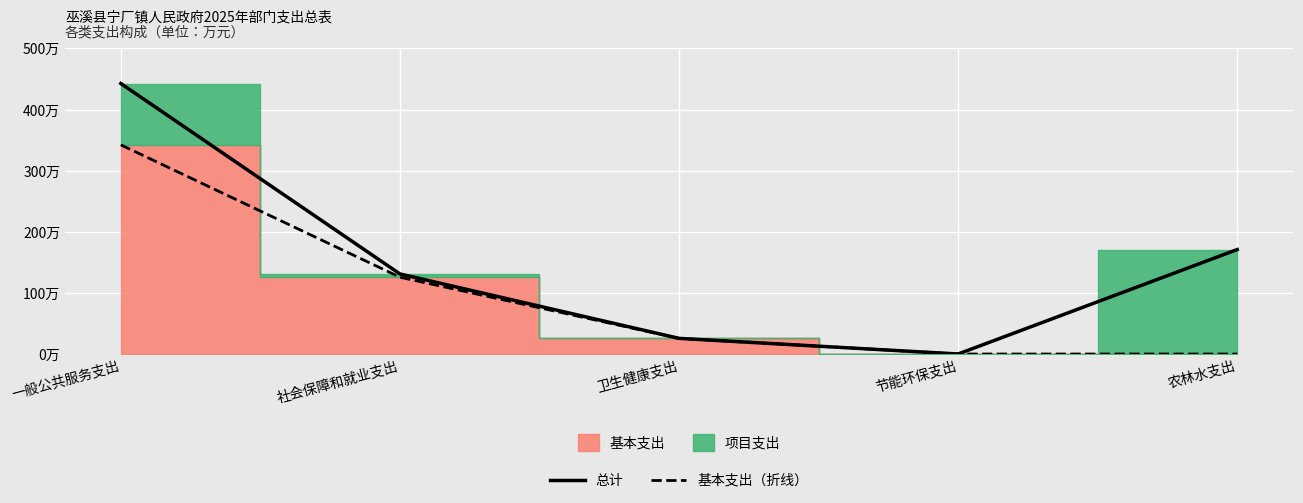

Which has a higher value, 农林水支出 or 一般公共服务支出?

一般公共服务支出